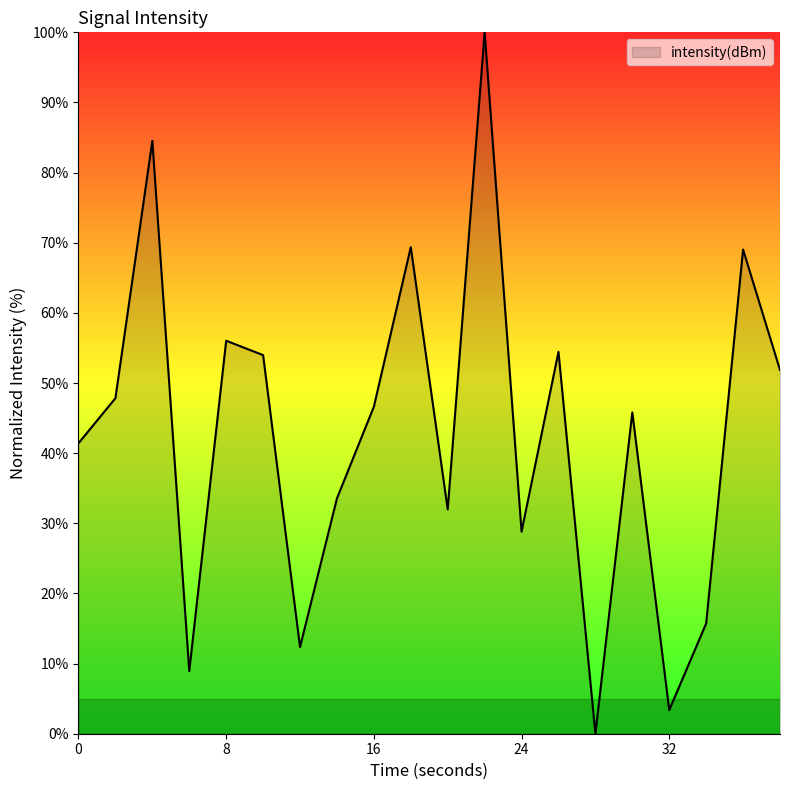

True or false: the data has more than 2 interior local peaks.

True